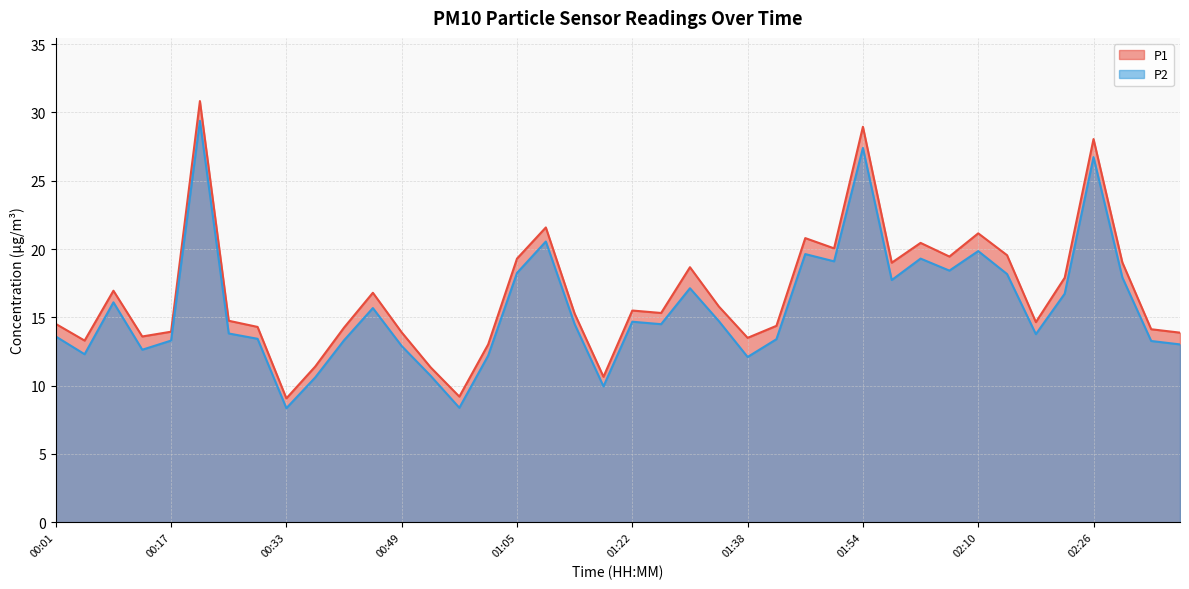

True or false: P1 has more than 0 interior local peaks.

True